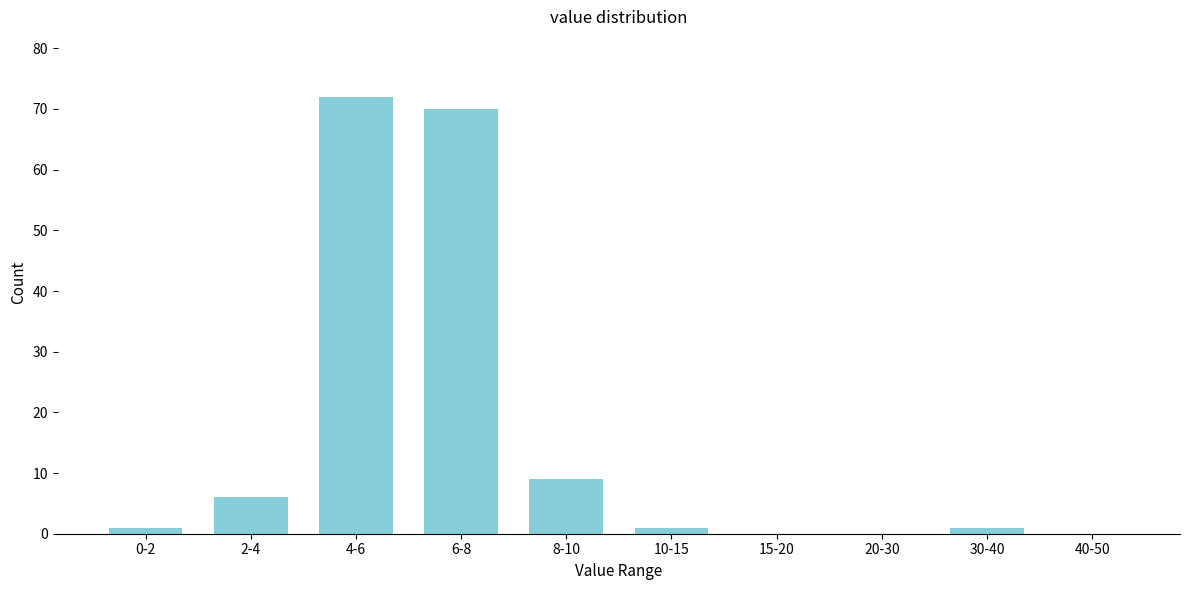

Reading left to right, list all the values displayed in this chart.

0-2=1	2-4=6	4-6=72	6-8=70	8-10=9	10-15=1	15-20=0	20-30=0	30-40=1	40-50=0